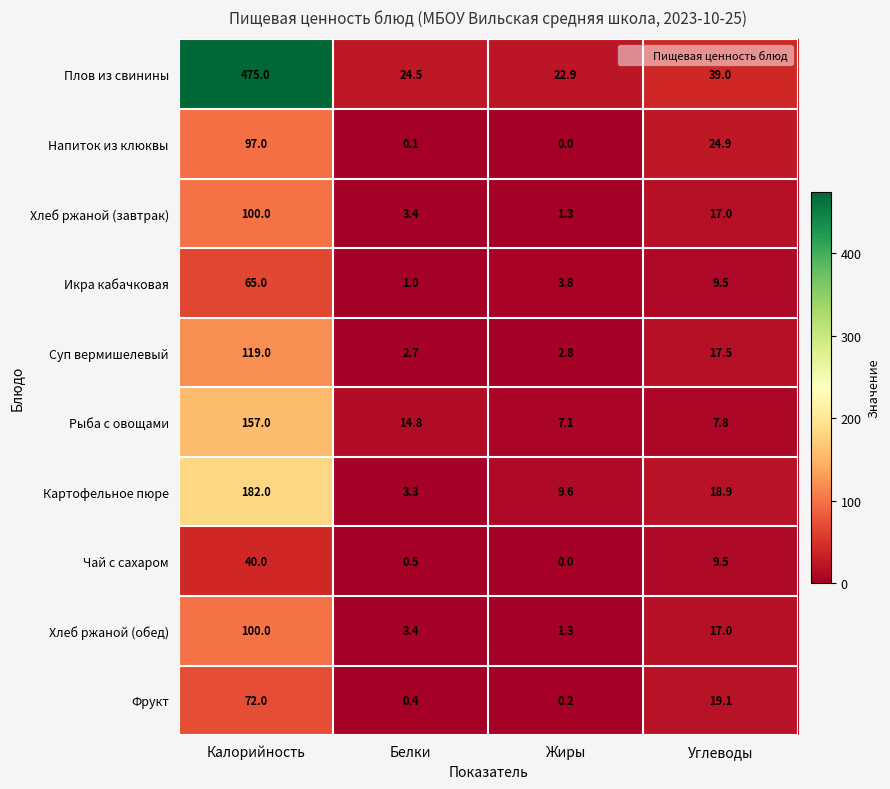

The Икра кабачковая series shows 1.5 at Белки. True or false?

False